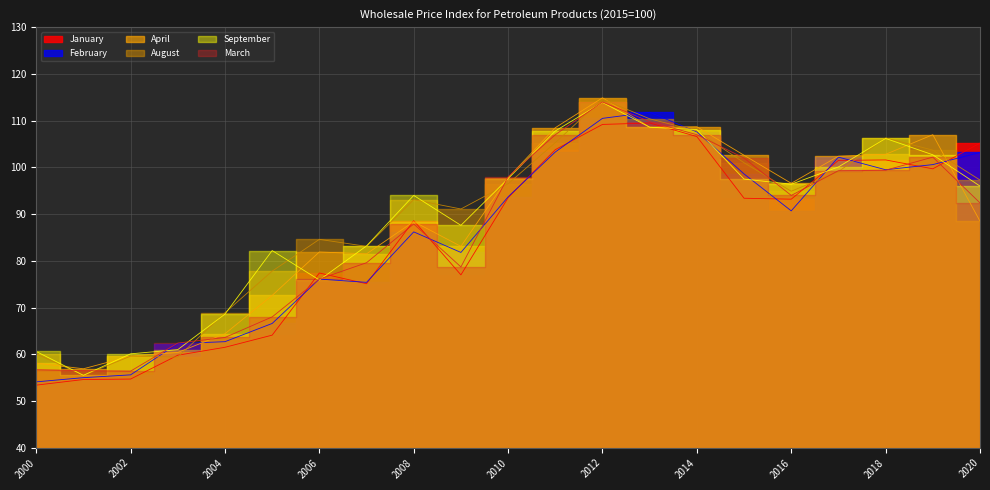

Reading left to right, list all the values displayed in this chart.

January: 2000=53.4	2001=54.6	2002=54.7	2003=59.8	2004=61.5	2005=64.1	2006=77.4	2007=75.1	2008=88.6	2009=77.0	2010=93.5	2011=103.8	2012=109.2	2013=109.5	2014=106.6	2015=93.4	2016=93.2	2017=101.5	2018=101.6	2019=99.7	2020=105.2
February: 2000=54.1	2001=55.0	2002=55.6	2003=62.3	2004=62.7	2005=66.6	2006=76.1	2007=75.4	2008=86.2	2009=81.8	2010=93.7	2011=103.3	2012=110.5	2013=111.8	2014=107.6	2015=98.6	2016=90.7	2017=102.2	2018=99.5	2019=100.6	2020=103.2
April: 2000=58.1	2001=56.9	2002=59.6	2003=60.4	2004=64.4	2005=72.6	2006=81.9	2007=81.5	2008=88.4	2009=83.1	2010=97.8	2011=108.5	2012=114.9	2013=108.6	2014=108.7	2015=102.6	2016=96.6	2017=102.4	2018=102.8	2019=107.0	2020=88.5
August: 2000=60.1	2001=55.5	2002=59.6	2003=59.4	2004=68.9	2005=77.8	2006=84.6	2007=83.1	2008=93.1	2009=91.1	2010=96.5	2011=105.3	2012=114.6	2013=110.4	2014=107.8	2015=101.0	2016=94.9	2017=99.1	2018=106.3	2019=103.7	2020=97.3
September: 2000=60.6	2001=55.5	2002=60.1	2003=61.0	2004=68.6	2005=82.2	2006=75.9	2007=83.2	2008=94.0	2009=87.6	2010=97.6	2011=107.8	2012=113.9	2013=108.6	2014=108.1	2015=97.5	2016=96.4	2017=100.1	2018=106.2	2019=102.7	2020=96.0
March: 2000=56.7	2001=56.5	2002=56.4	2003=62.4	2004=63.6	2005=68.0	2006=76.1	2007=79.6	2008=87.9	2009=78.7	2010=98.0	2011=107.0	2012=114.0	2013=109.8	2014=107.0	2015=102.0	2016=94.0	2017=99.3	2018=99.4	2019=102.2	2020=92.4